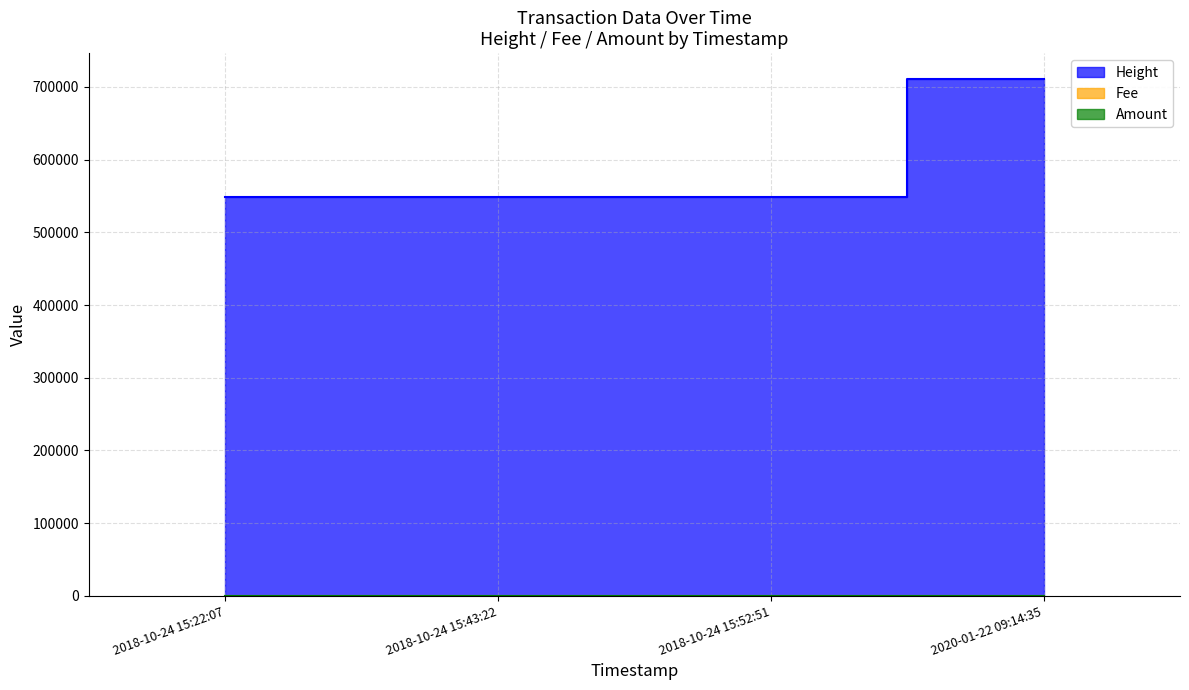

How many values in the Amount series exceed 0?

1